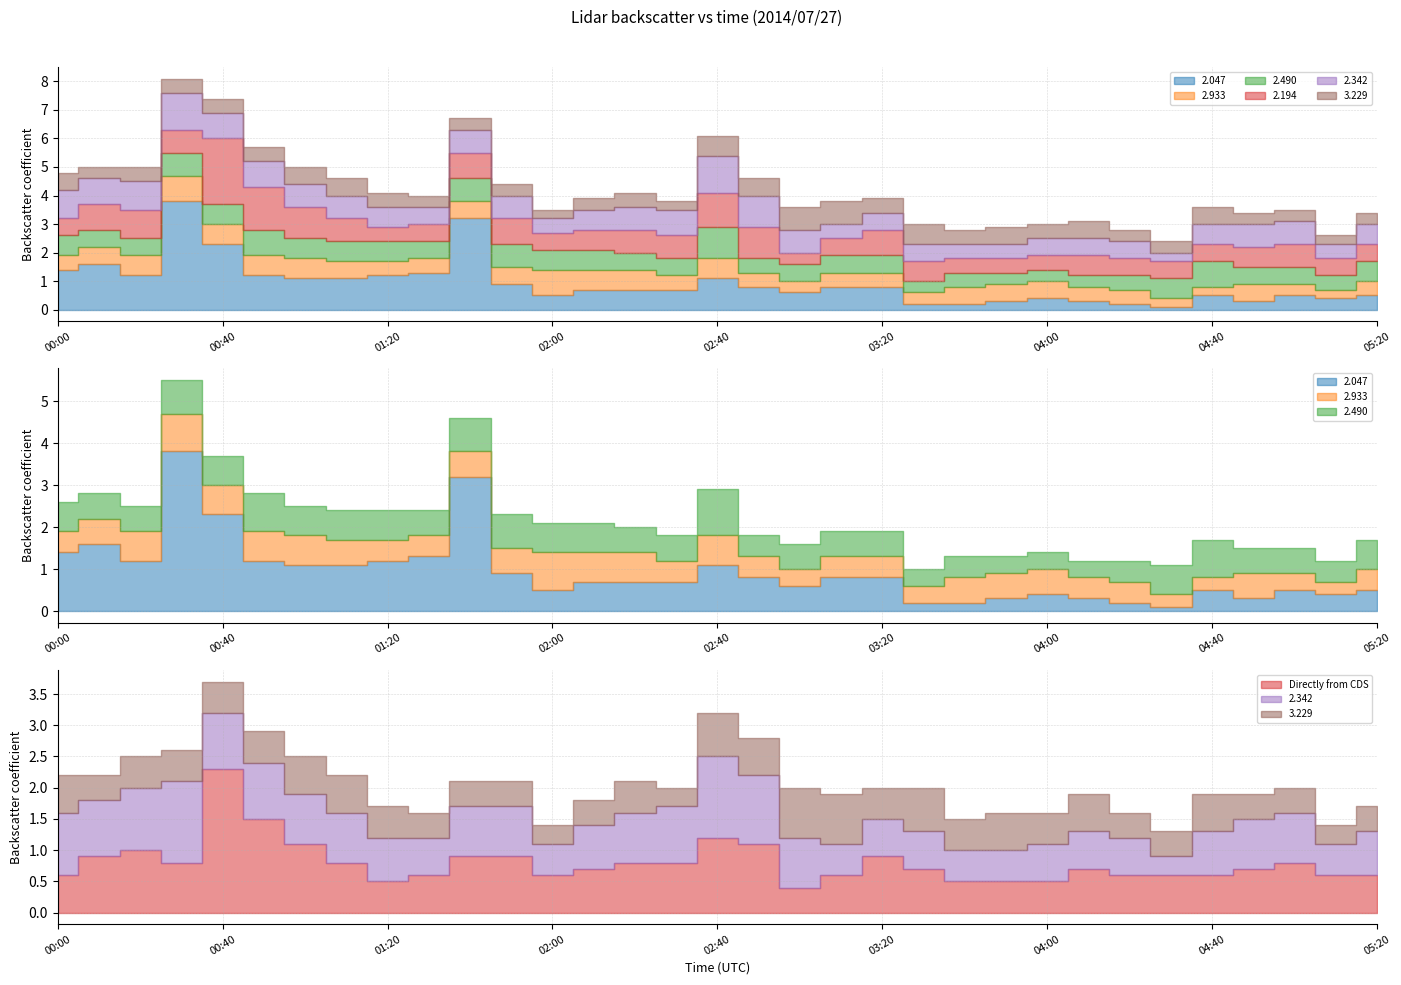

At which label does 2.342 reach its minimum?

04:30